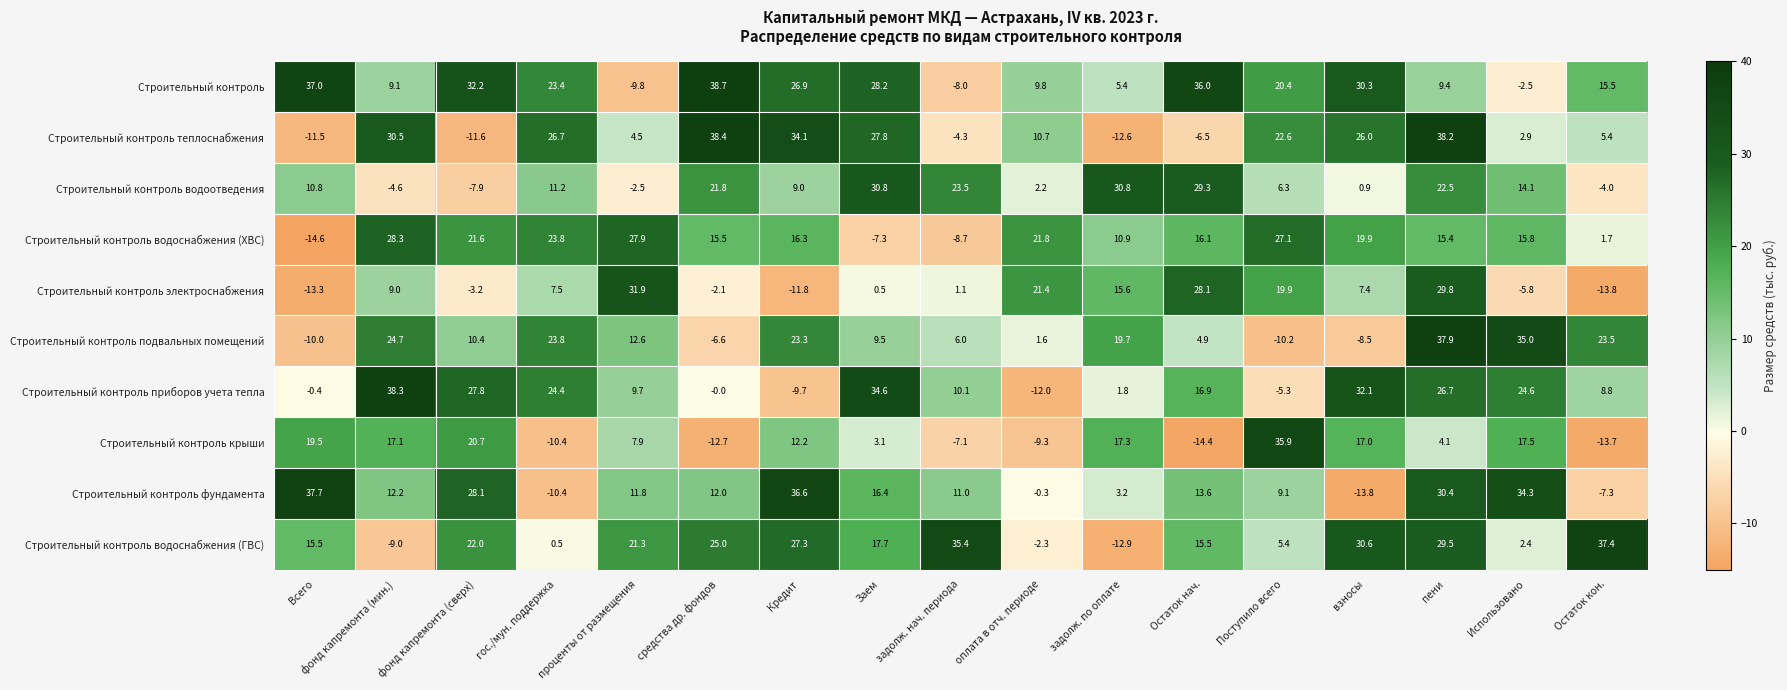

What is the minimum value shown in the chart?

-14.6